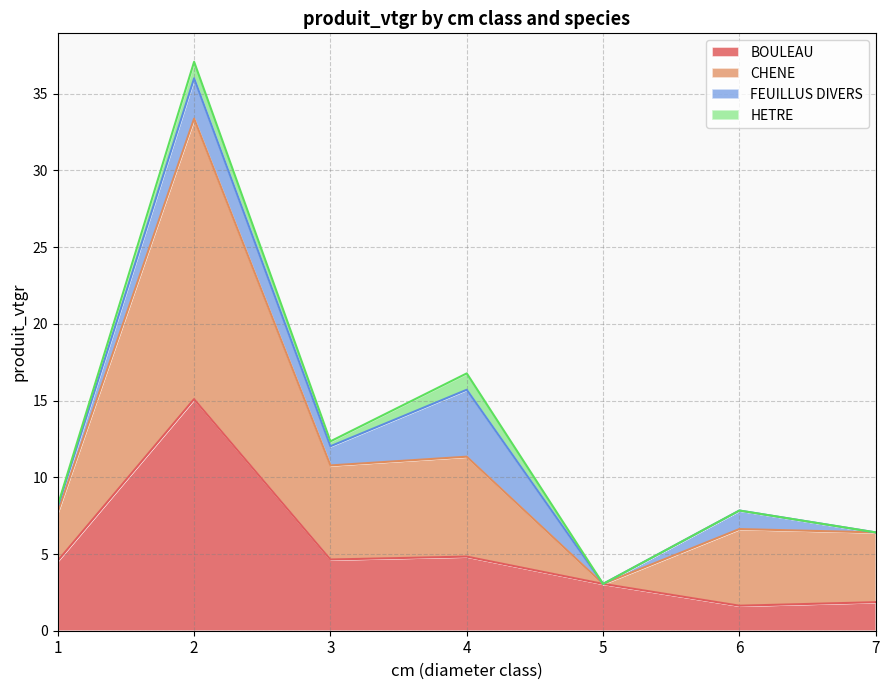

How many lines are shown in the chart?

4